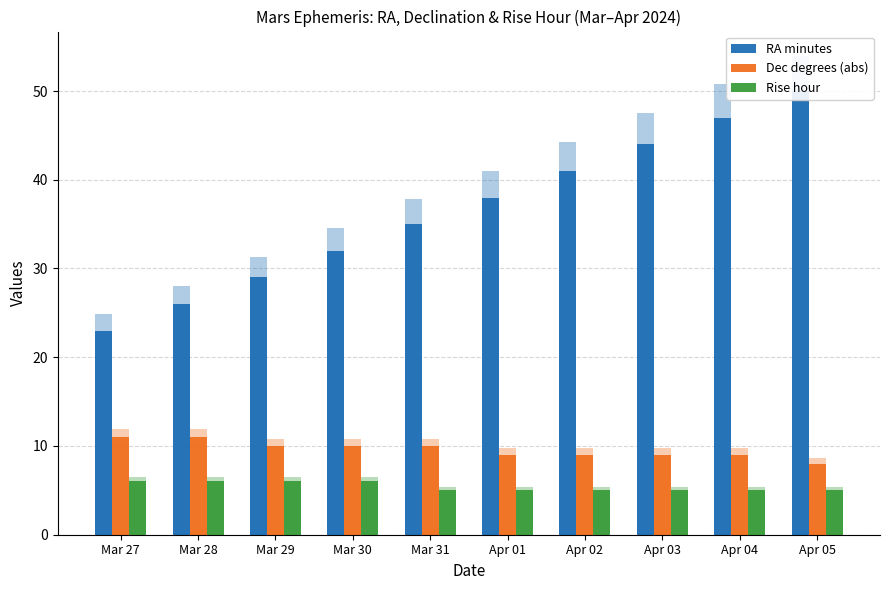

What is the spread (max minus min) of values at Apr 05?

45